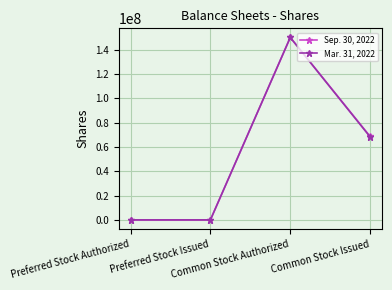

True or false: Mar. 31, 2022 has a value of -104215560 at Preferred Stock Issued.

False